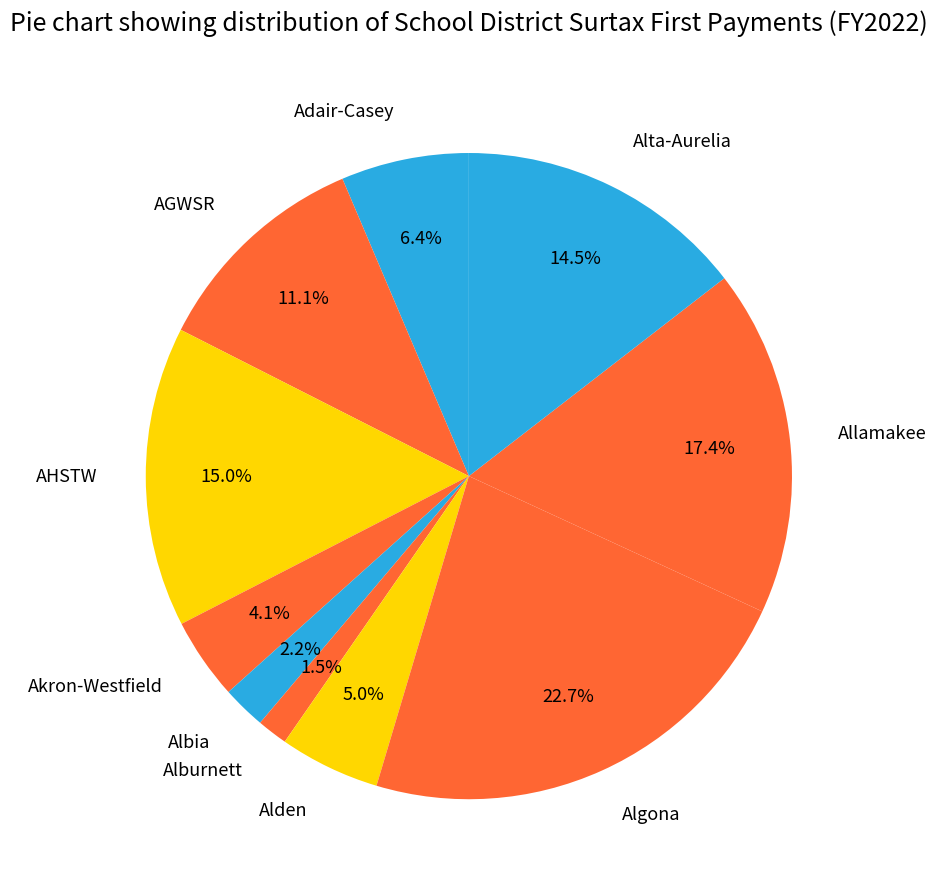

Do Akron-Westfield and Albia together represent more than half of the pie?

No